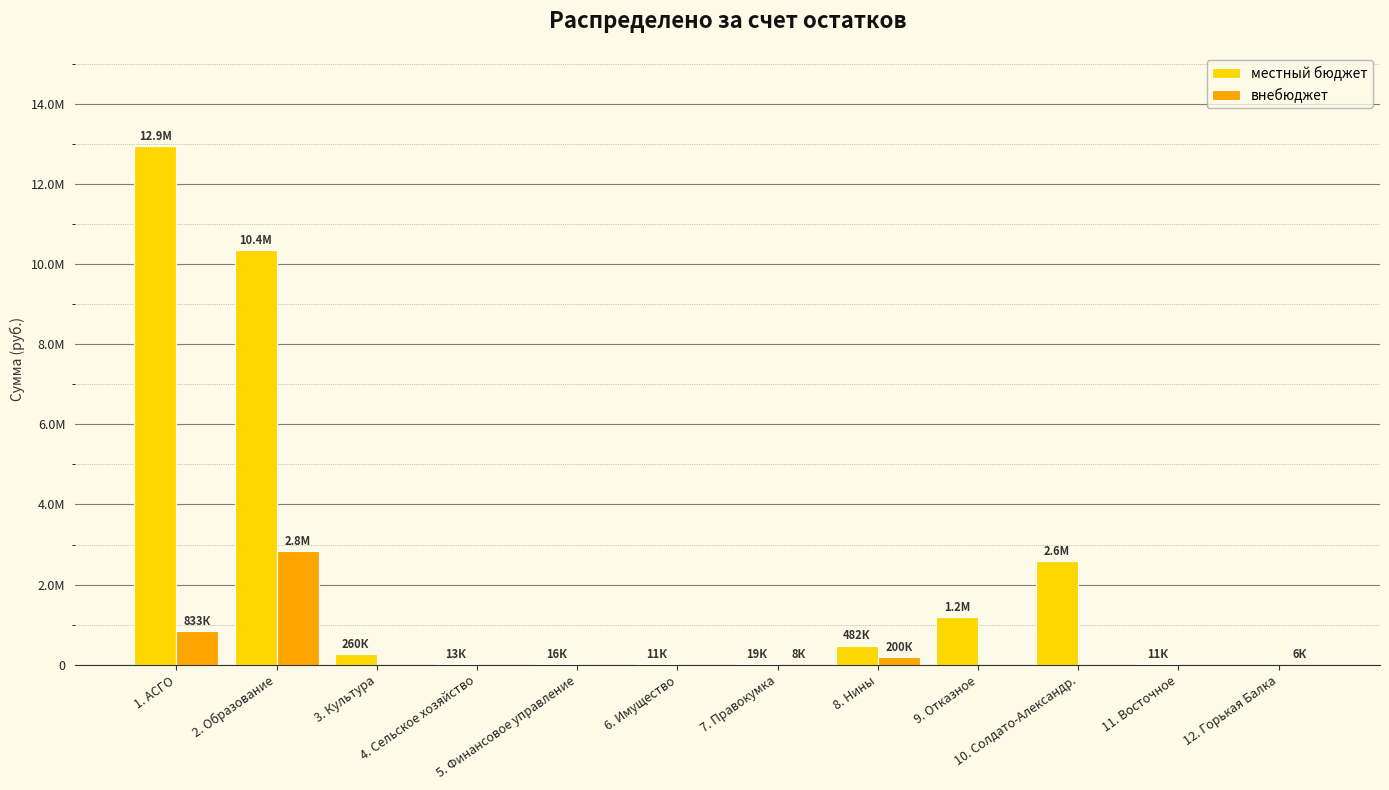

Are the bars grouped side by side (vs. stacked)?

Yes